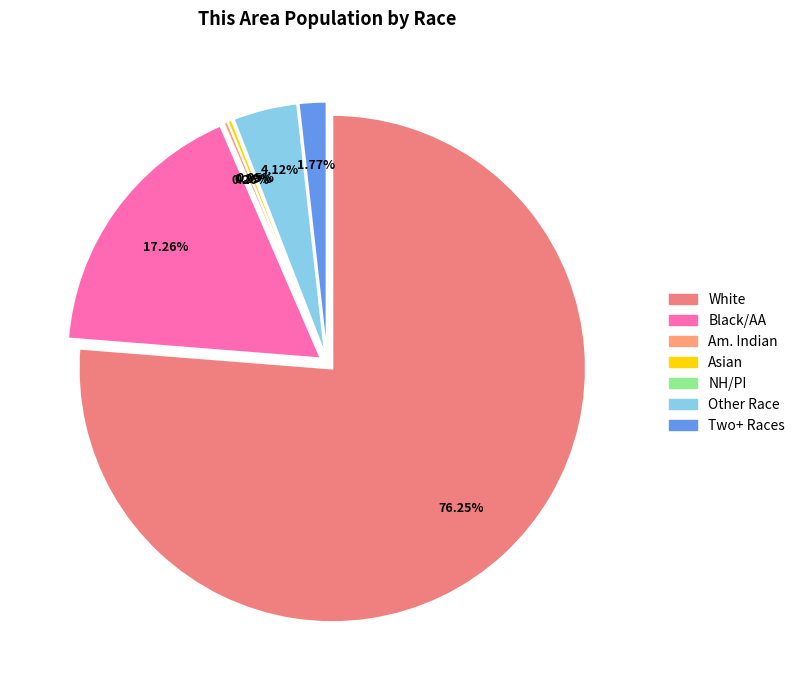

Is it true that Some Other Race alone is 4% of the pie?

True